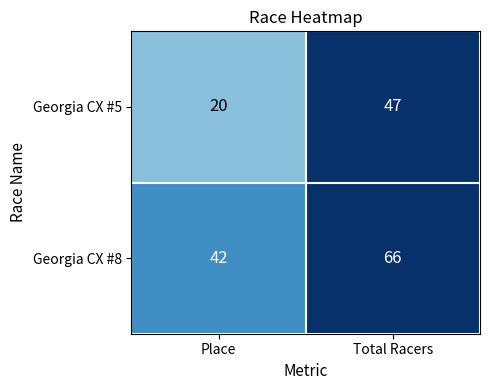

What is the difference between the Georgia CX #5 values at Place and Total Racers?

27